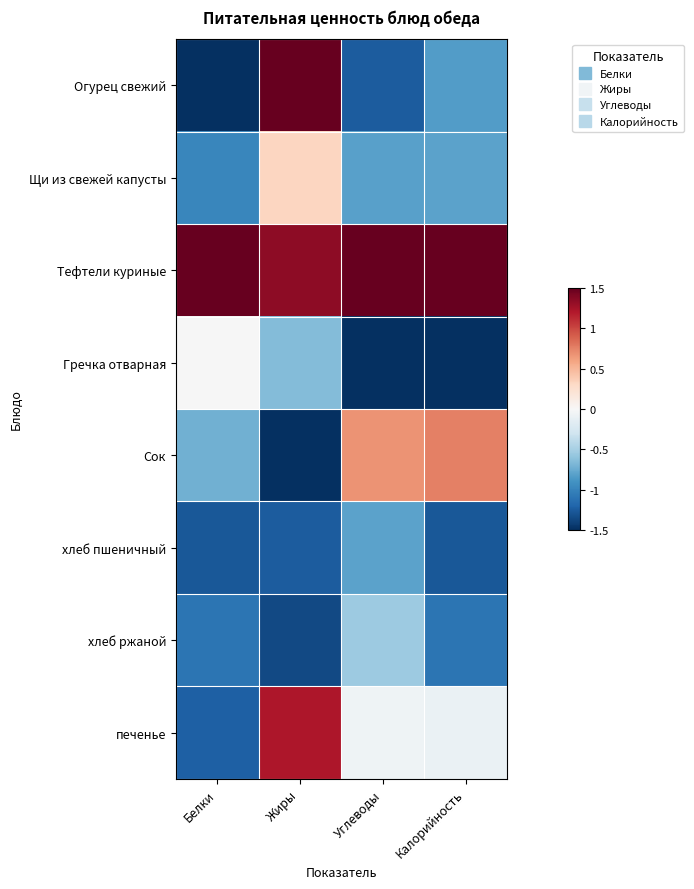

Rank the series at Жиры from highest to lowest value.

Огурец свежий, Тефтели куриные, печенье, Щи из свежей капусты, Гречка отварная, хлеб пшеничный, хлеб ржаной, Сок